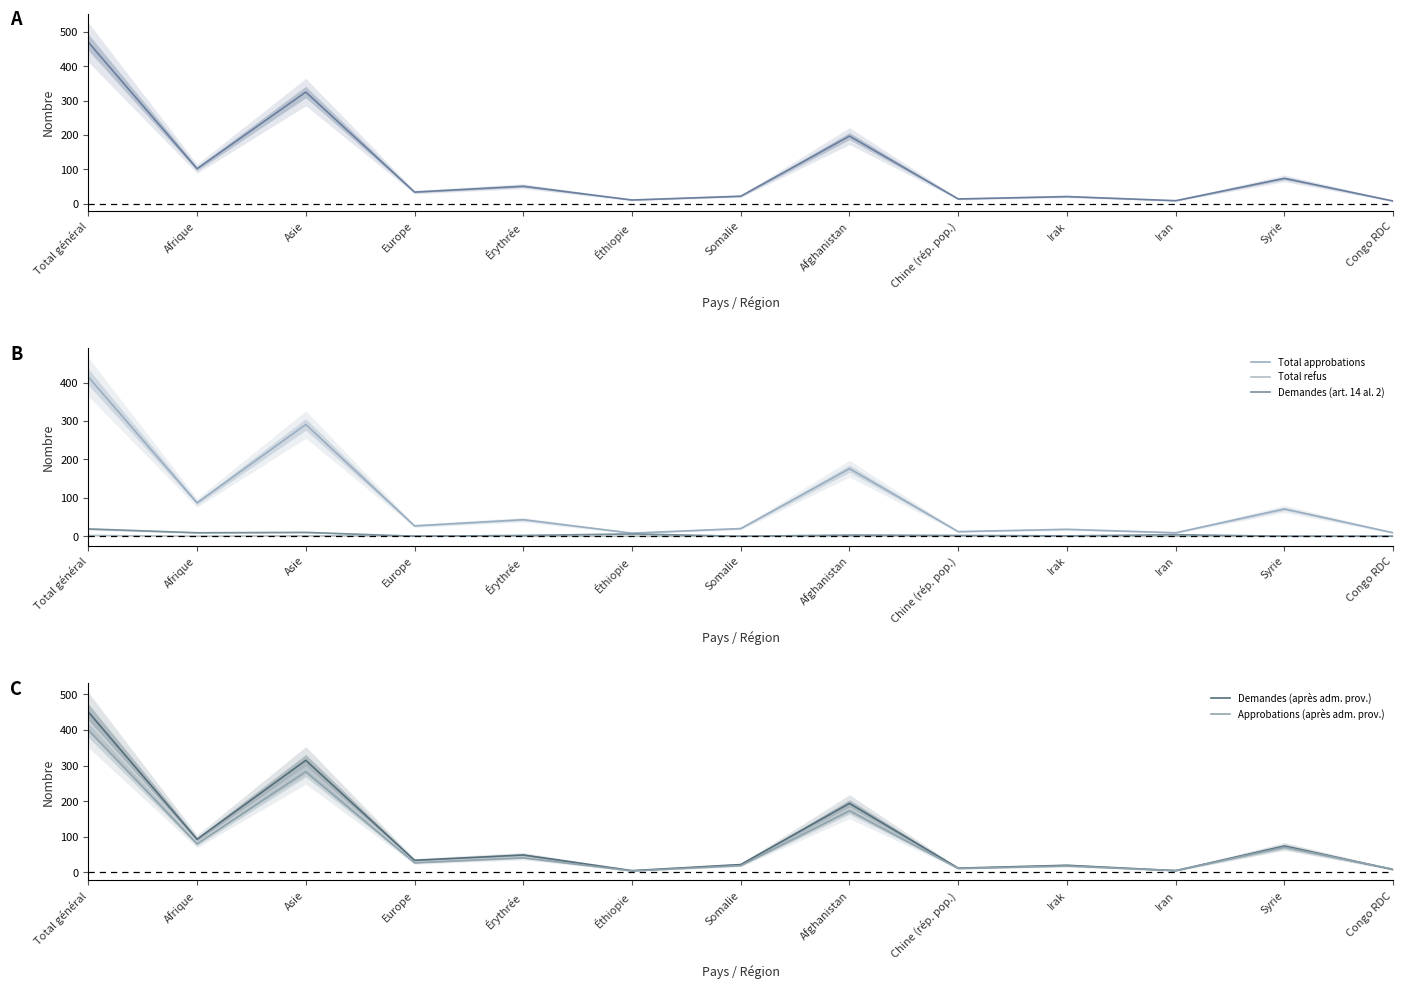

What is the label of the 8th point from the left?

Afghanistan